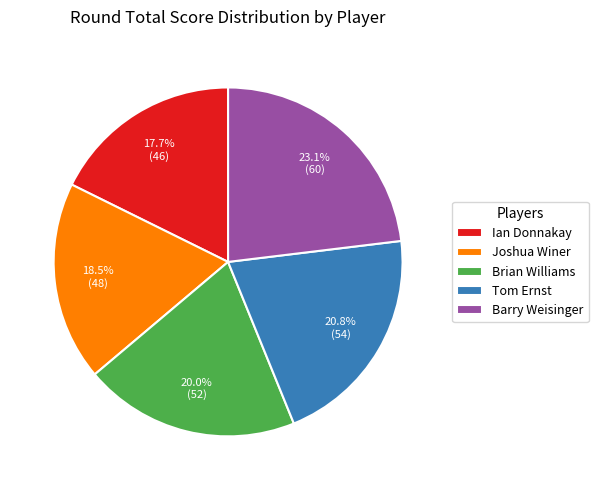

To the nearest percent, what percentage of the pie is Brian Williams?

20%